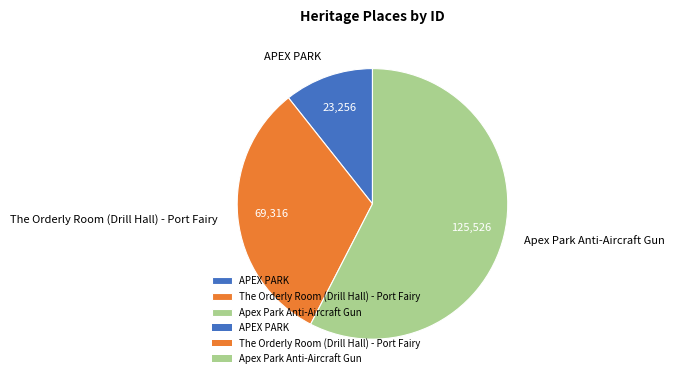

Rank the categories by value from lowest to highest.

APEX PARK, The Orderly Room (Drill Hall) - Port Fairy, Apex Park Anti-Aircraft Gun